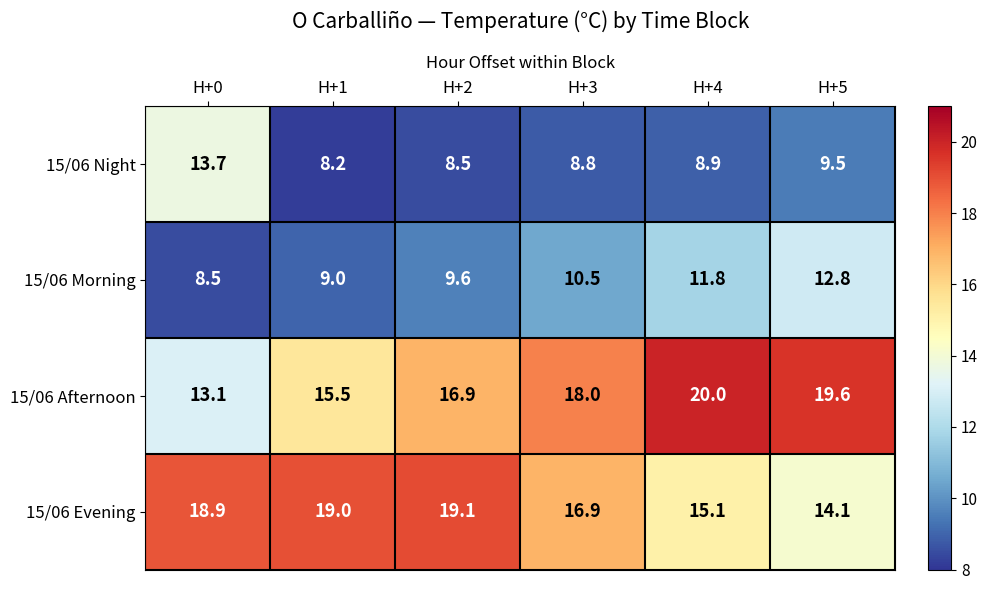

What is the minimum value for 15/06 Evening?

14.1